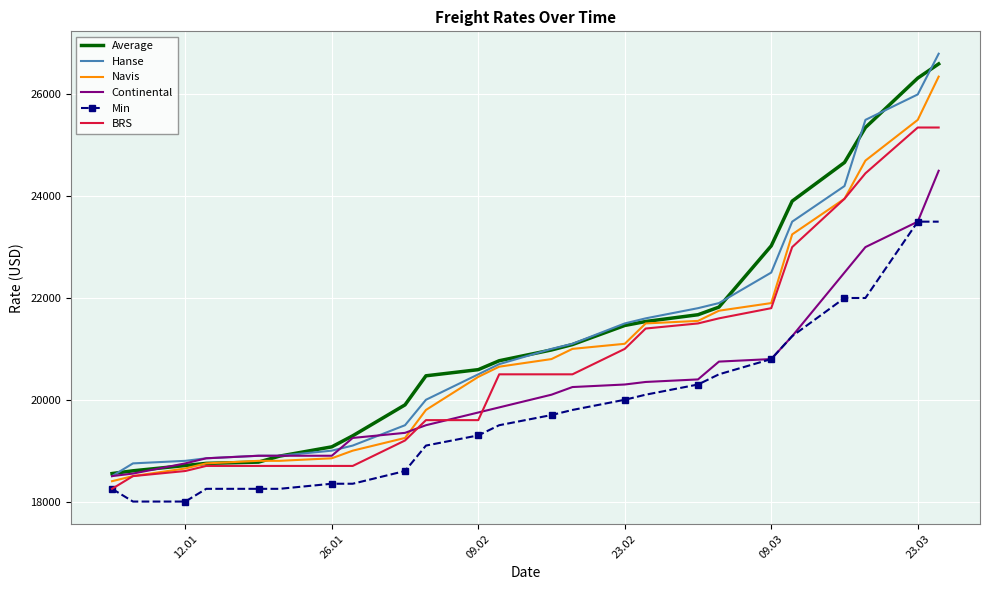

What is the greatest value displayed?

26800